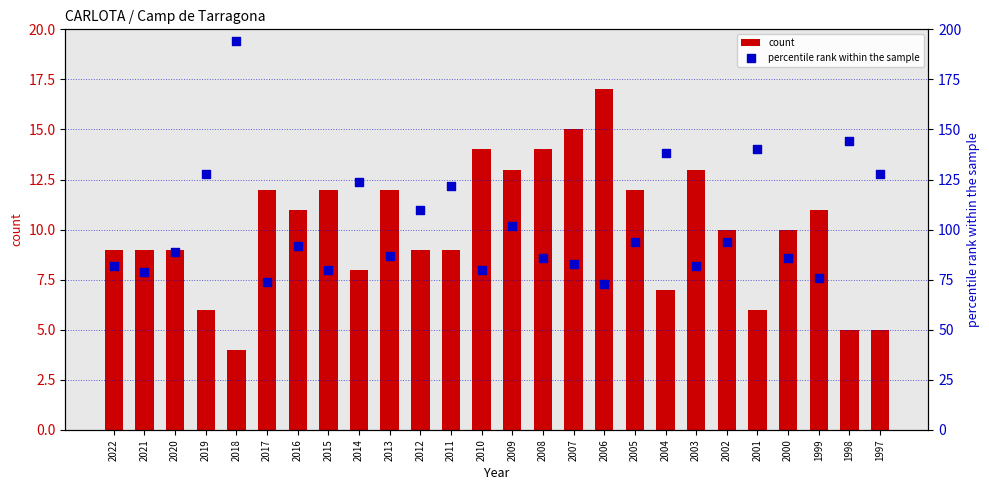

Which series has the largest total across all categories?

percentile rank within the sample